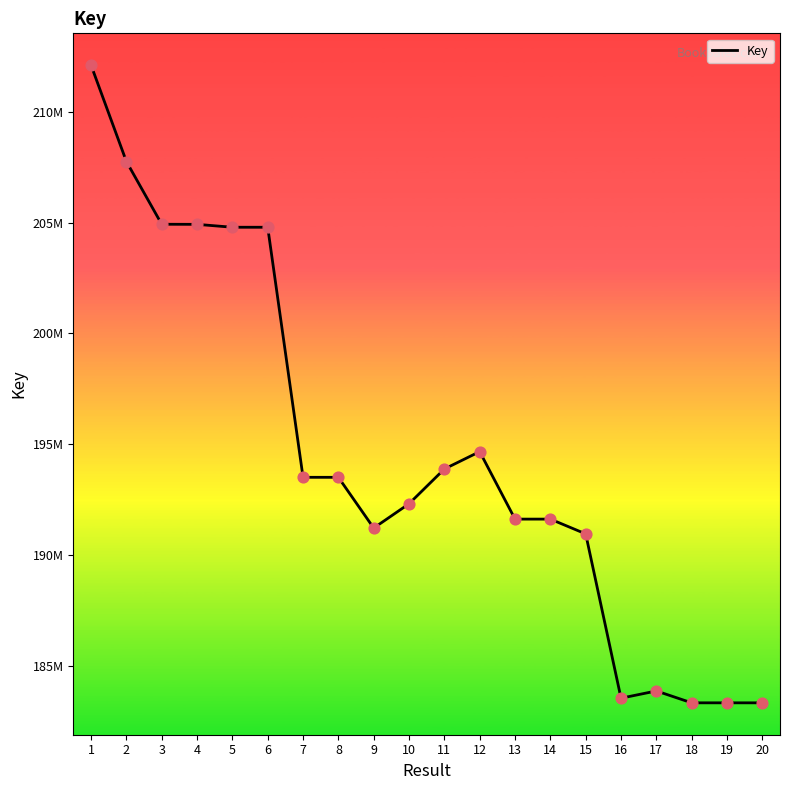

What is the ratio of the value at 7 to the value at 10?

1.0